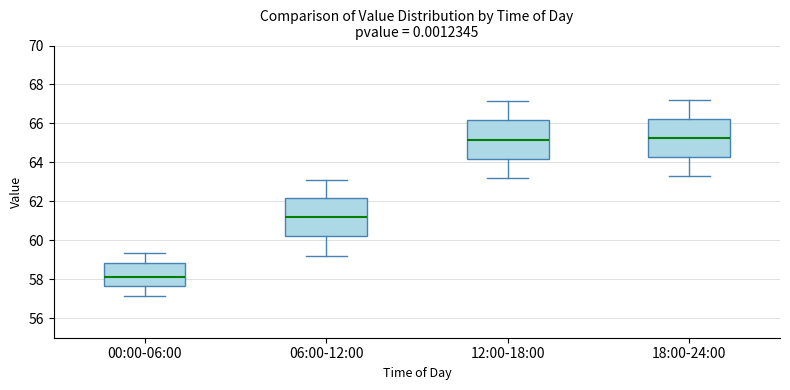

Which box has the lowest median line?

00:00-06:00